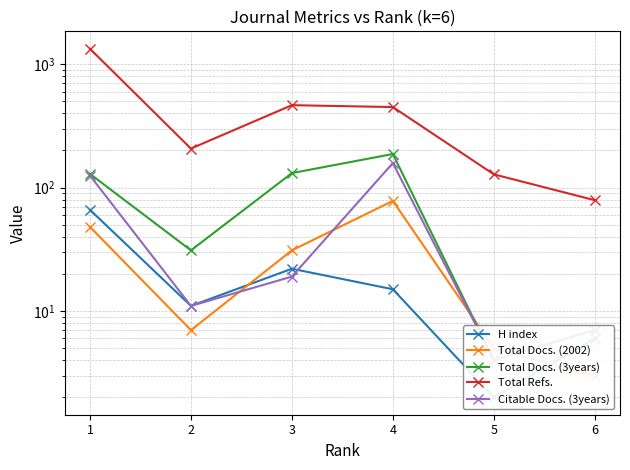

How many times do Citable Docs. (3years) and H index cross each other?

1